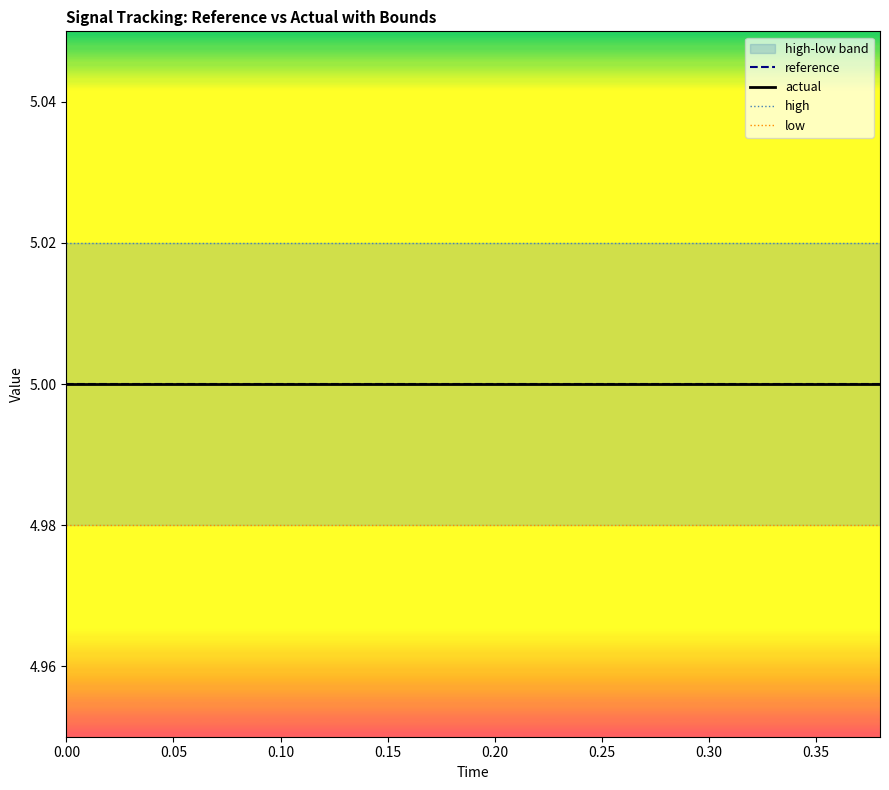

Does the chart have visible grid lines?

No